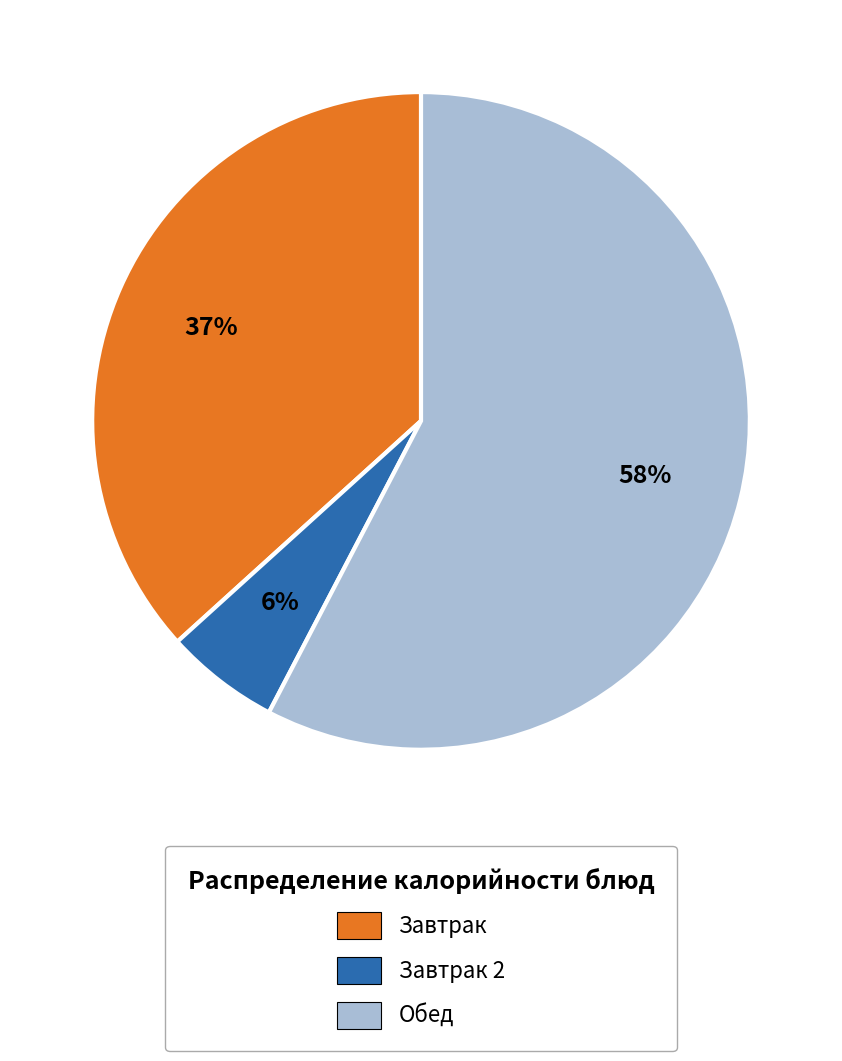

Is it true that Завтрак is 37% of the pie?

True